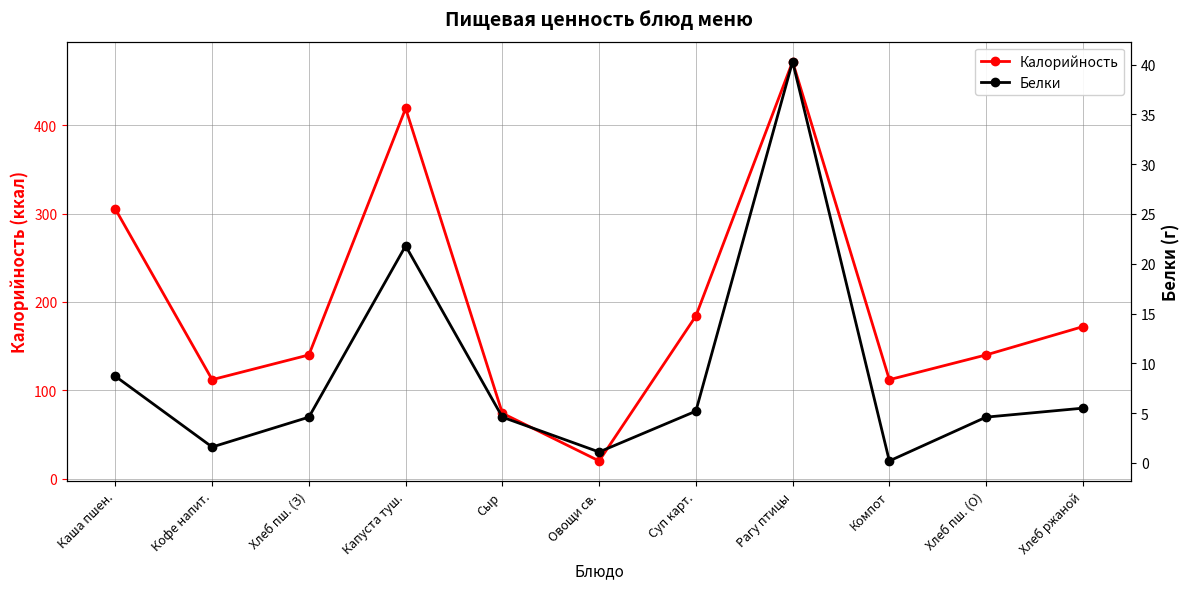

Which category has the highest value in the Калорийность series?

Рагу птицы